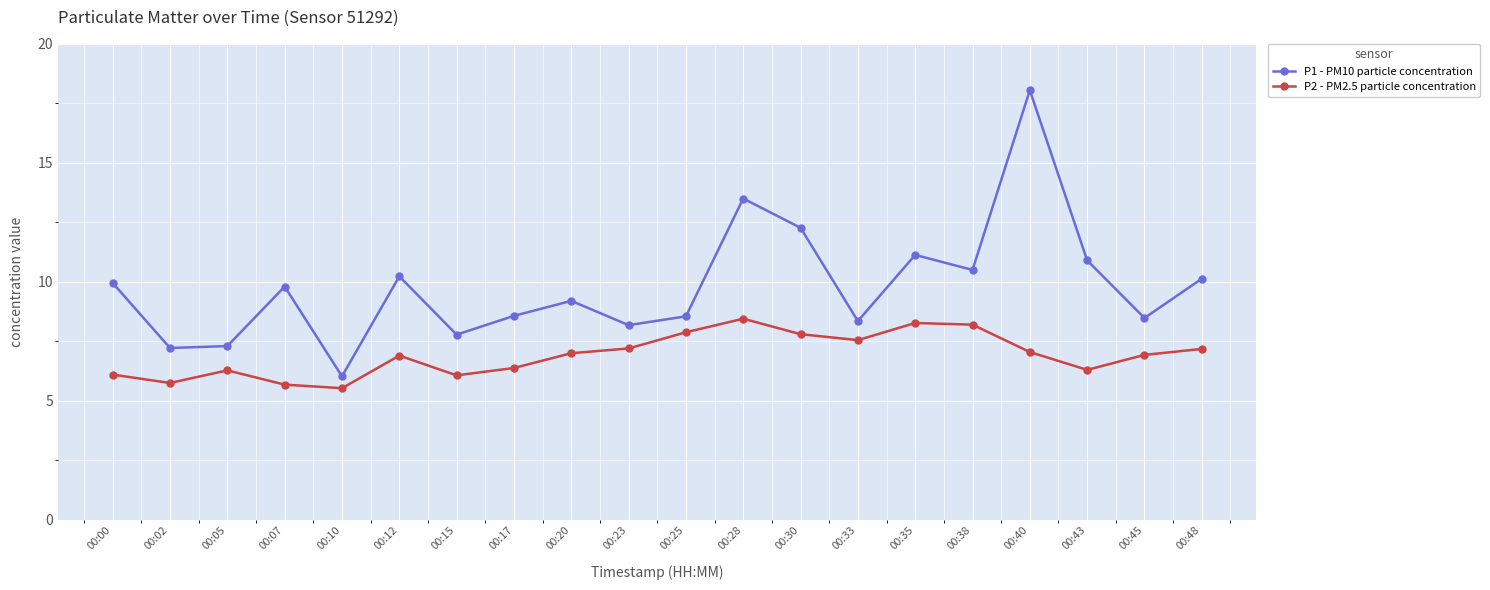

Where is the first local maximum for P1 - PM10 particle concentration?

00:07